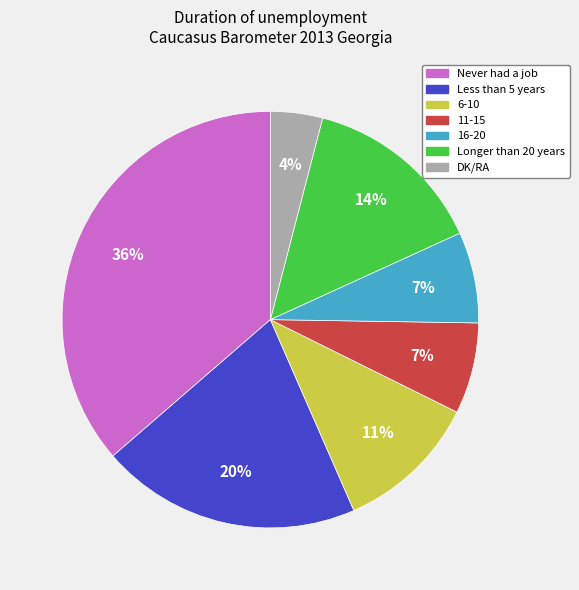

To the nearest percent, what is the difference between the largest and smallest slice percentages?

32%